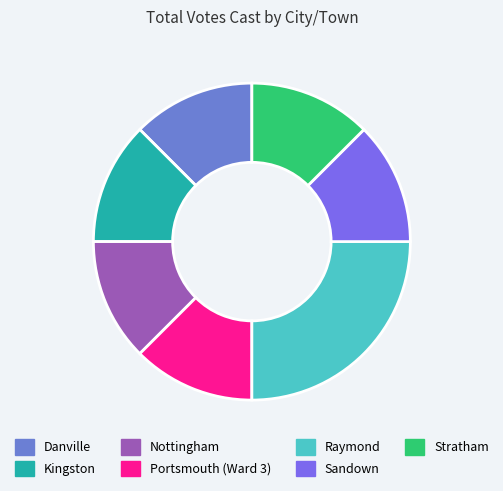

True or false: Sandown accounts for 12% of the total.

True